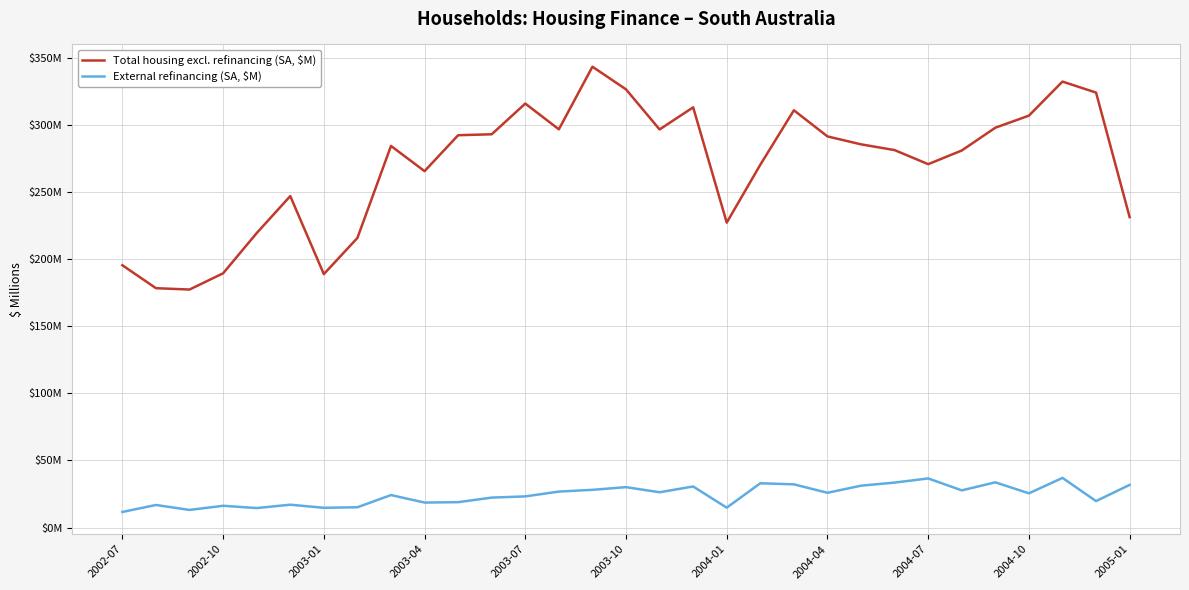

Reading left to right, what are all the values shown in this chart?

Total housing excl. refinancing (SA, $M): 195.6	178.5	177.5	189.6	219.6	247.2	189.0	216.0	284.6	265.8	292.6	293.3	316.2	297.0	343.7	326.8	296.9	313.4	227.4	270.6	311.2	291.7	285.8	281.5	271.0	281.2	298.2	307.2	332.6	324.4	231.5
External refinancing (SA, $M): 11.6	16.8	13.1	16.2	14.5	17.0	14.7	15.1	24.2	18.6	18.9	22.3	23.2	26.8	28.1	30.1	26.3	30.6	14.8	33.0	32.2	25.9	31.2	33.5	36.6	27.7	33.7	25.5	37.0	19.7	31.8